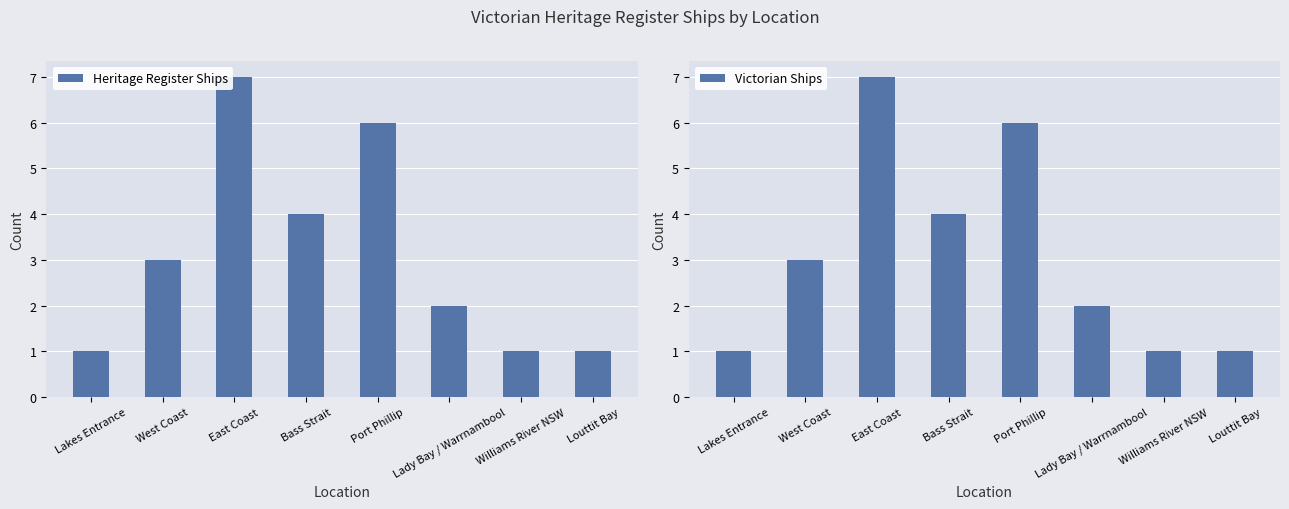

What value does the Victorian Ships series have at Louttit Bay?

1